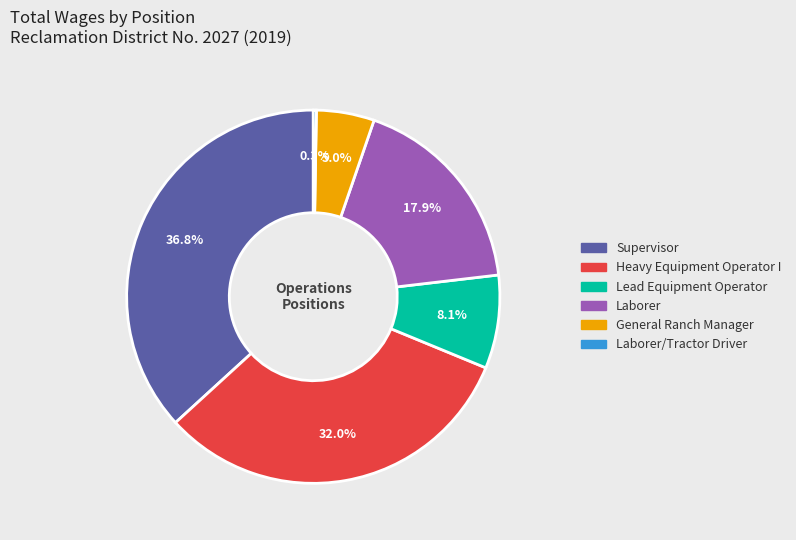

To the nearest percent, what is the average slice percentage?

17%